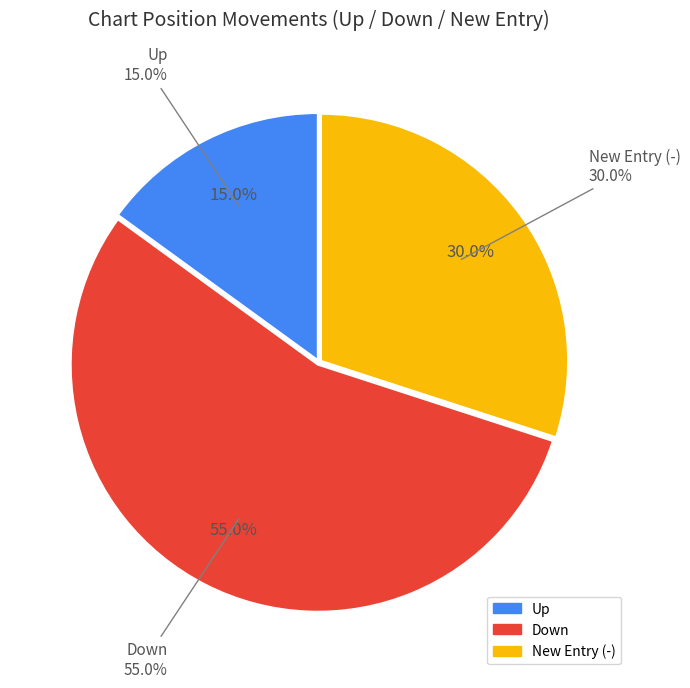

How many segments does this pie chart have?

3